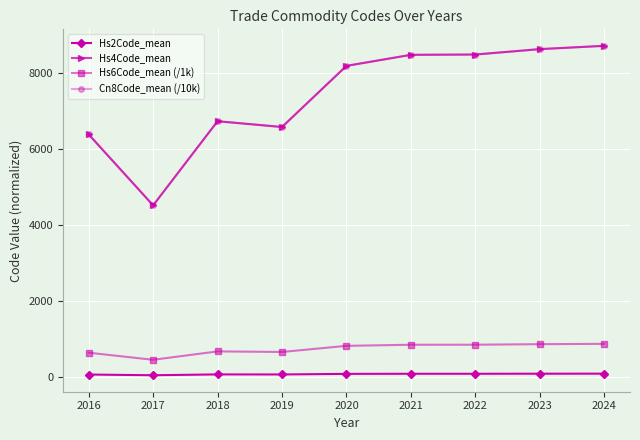

True or false: Hs2Code_mean has a value of 87.0 at 2024.

True